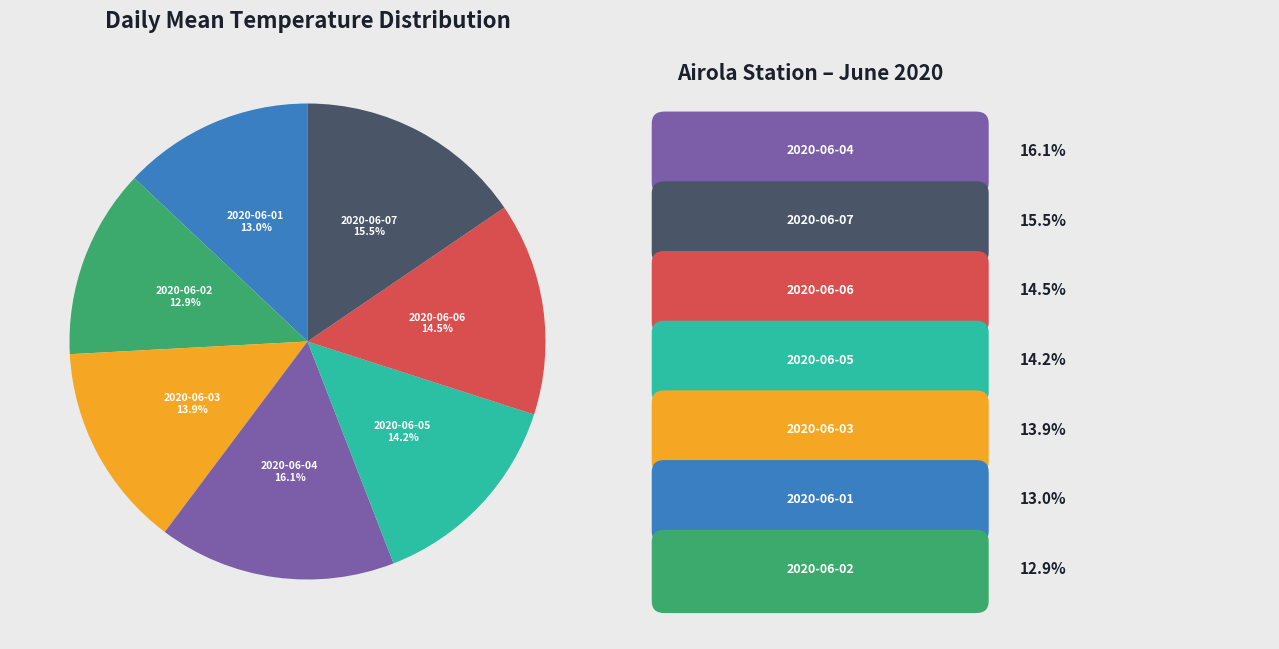

How many segments does this pie chart have?

7